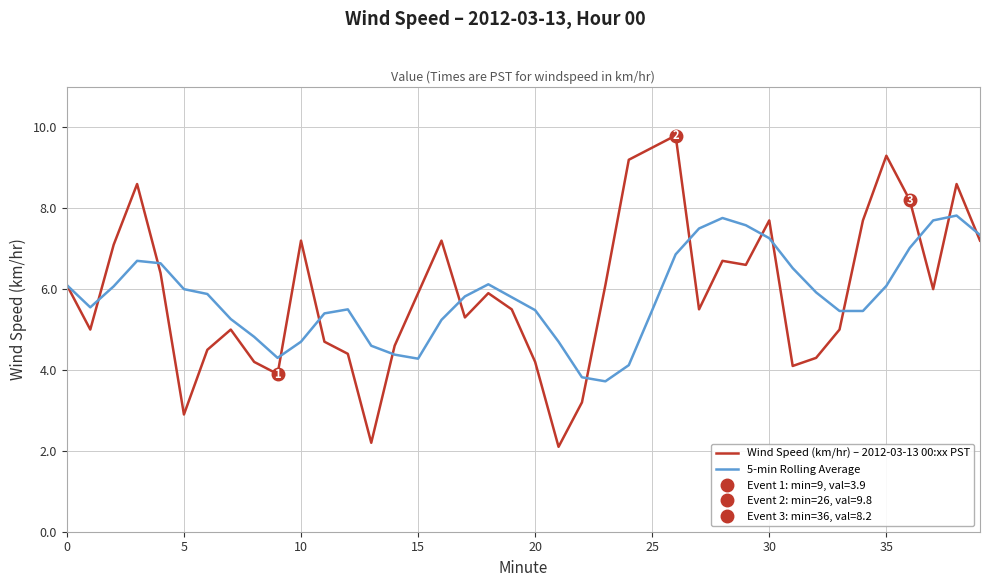

How many lines are shown in the chart?

2